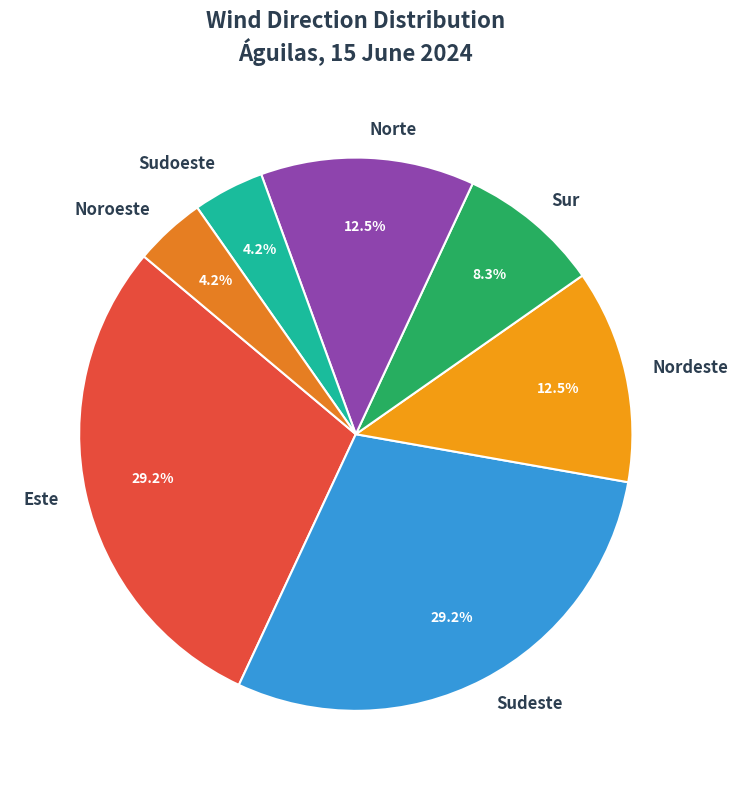

To the nearest percent, what is the difference between the largest and smallest slice percentages?

25%